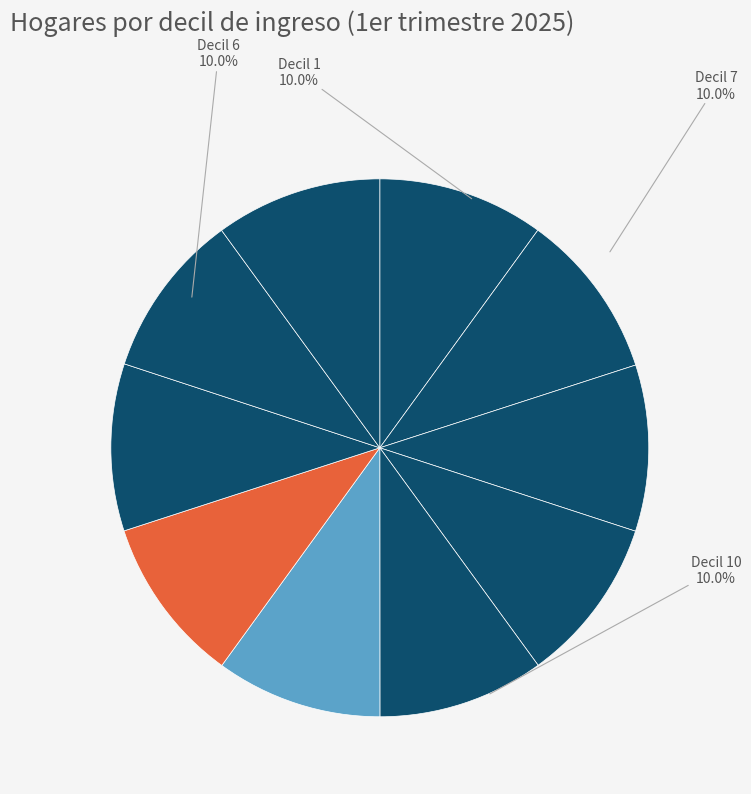

Count the number of slices in the pie.

10